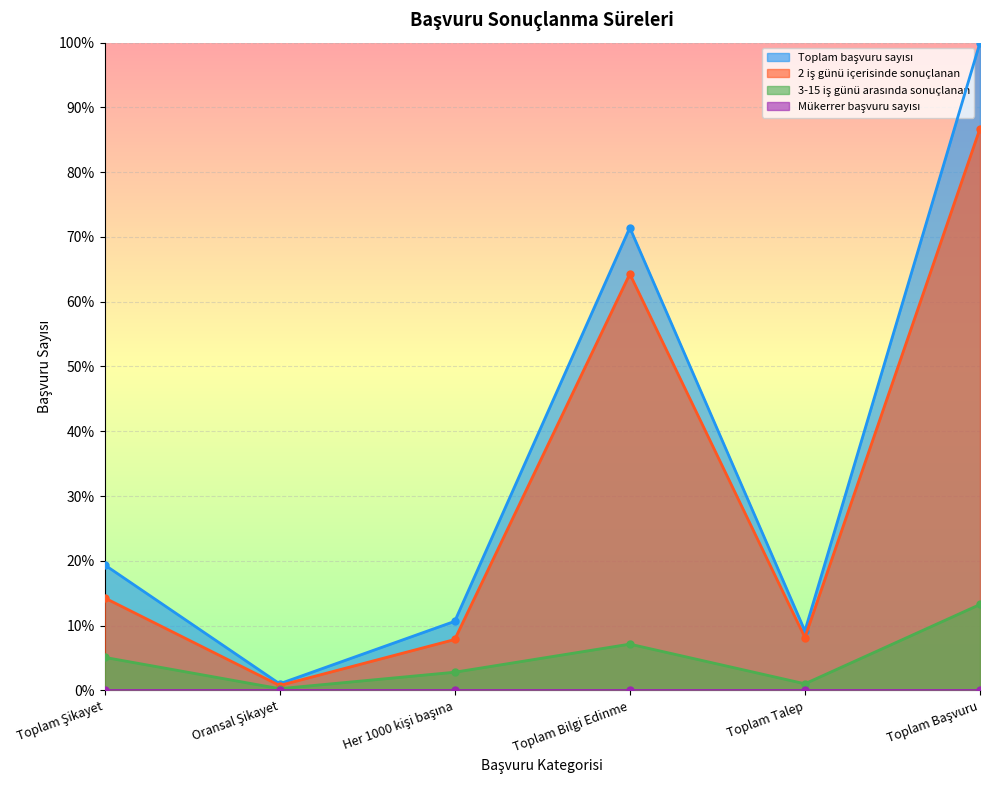

How many interior local valleys does the 2 iş günü içerisinde sonuçlanan series have?

2